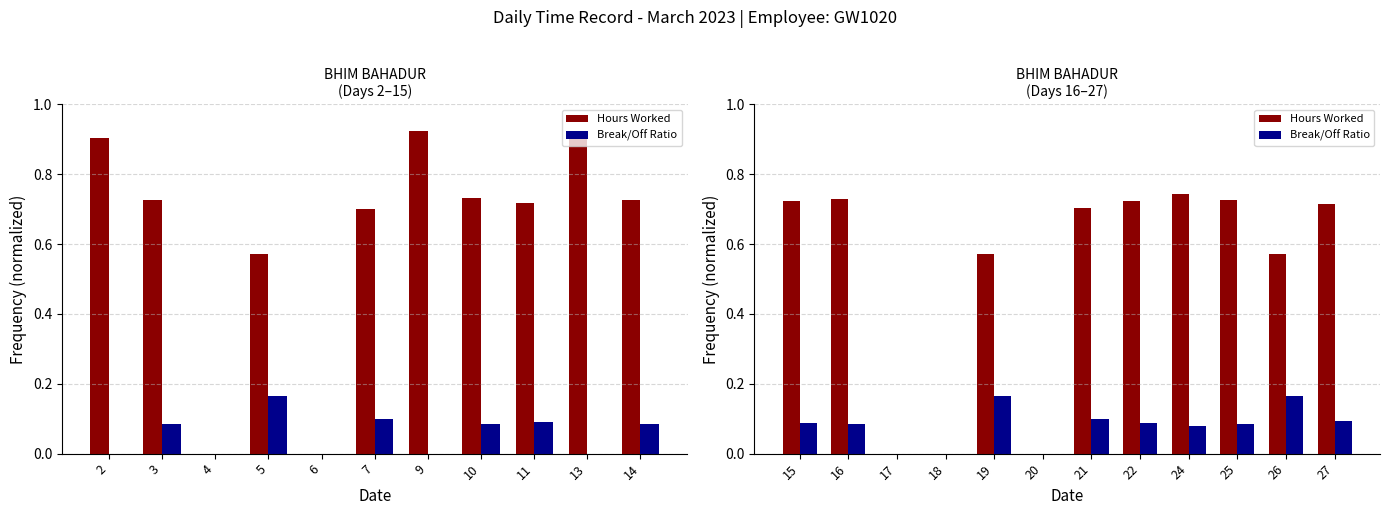

How many bars are there in each group?

2